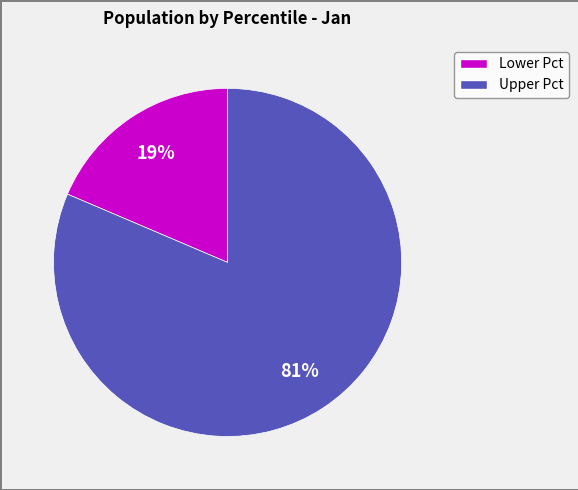

To the nearest percent, what is the average slice percentage?

50%